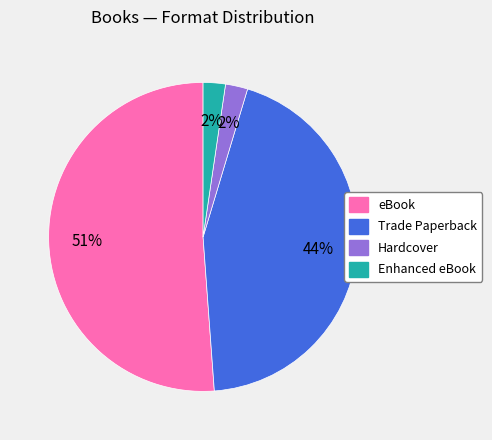

True or false: Trade Paperback accounts for 44% of the total.

True